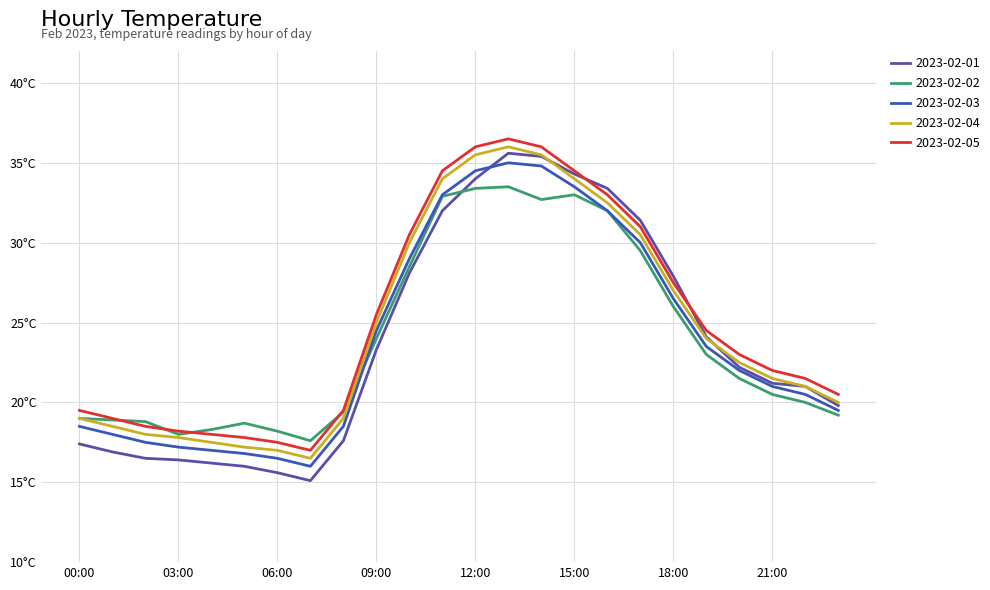

Which series has the widest spread of values?

2023-02-01